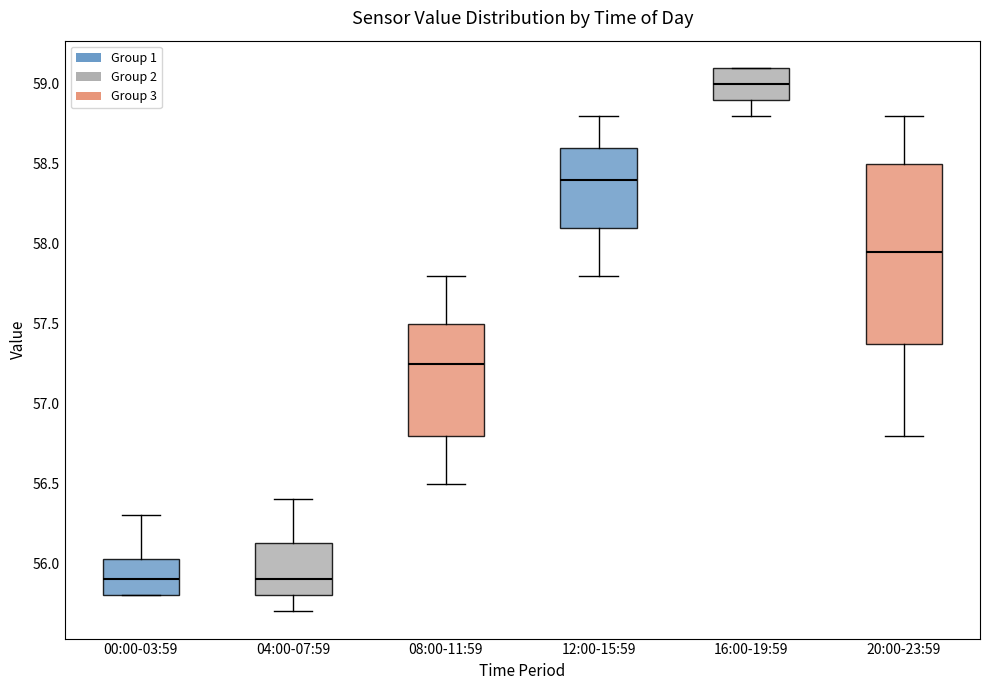

Which box is the tallest, from its lower edge to its upper edge?

20:00-23:59